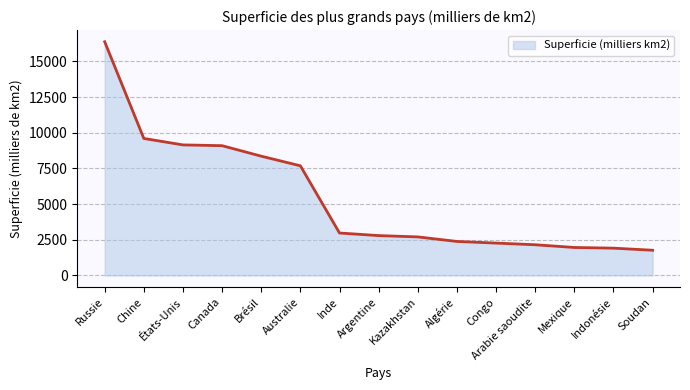

Which has a higher value, Argentine or Mexique?

Argentine